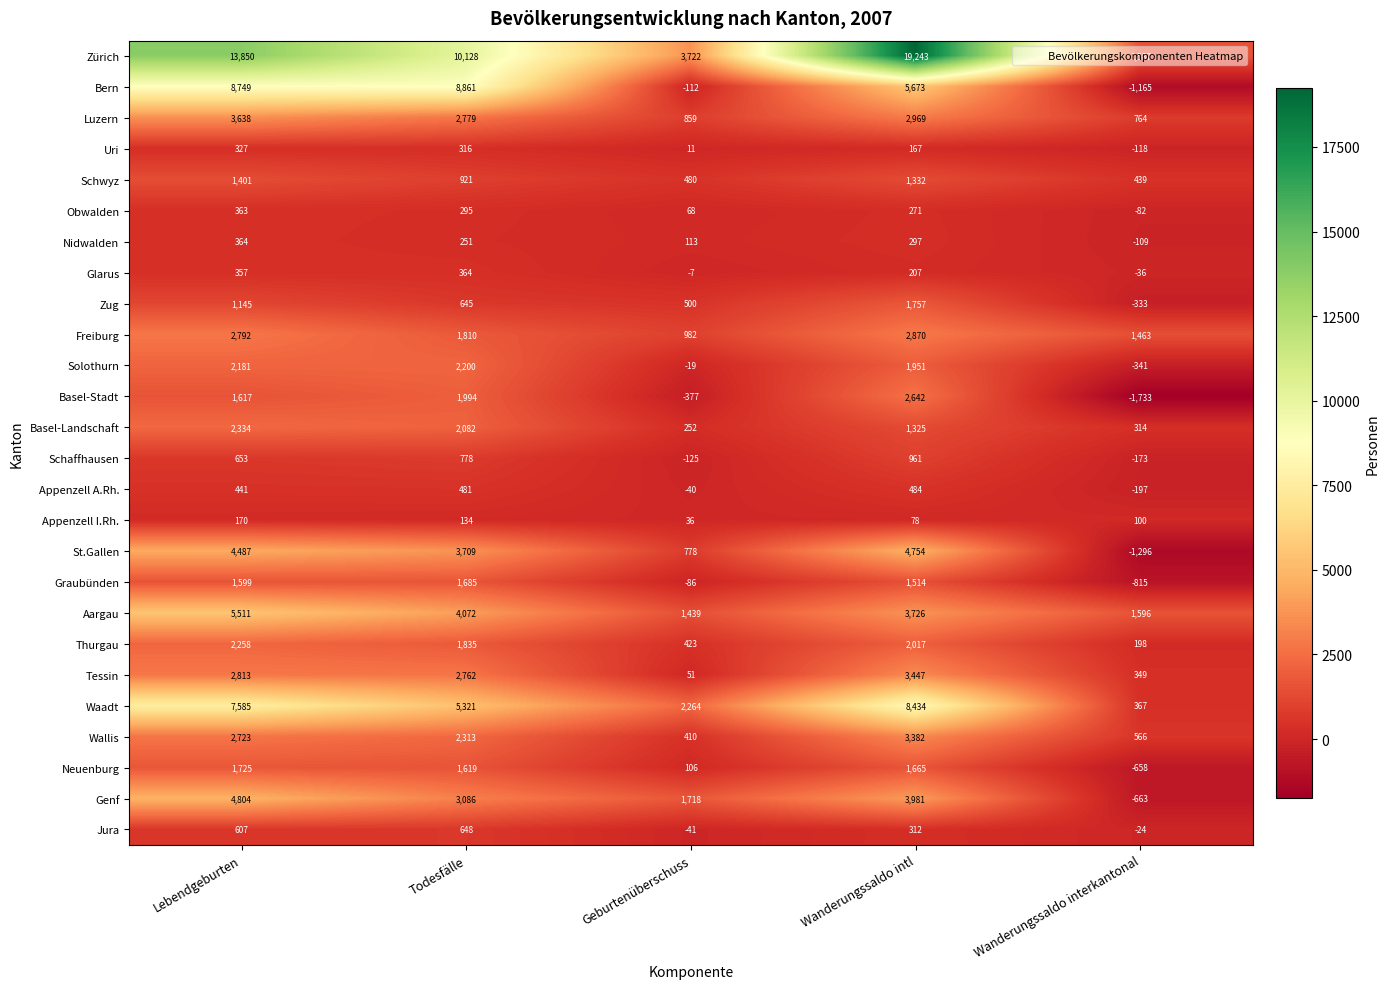

At which category is the sum across all series the highest?

Wanderungssaldo intl